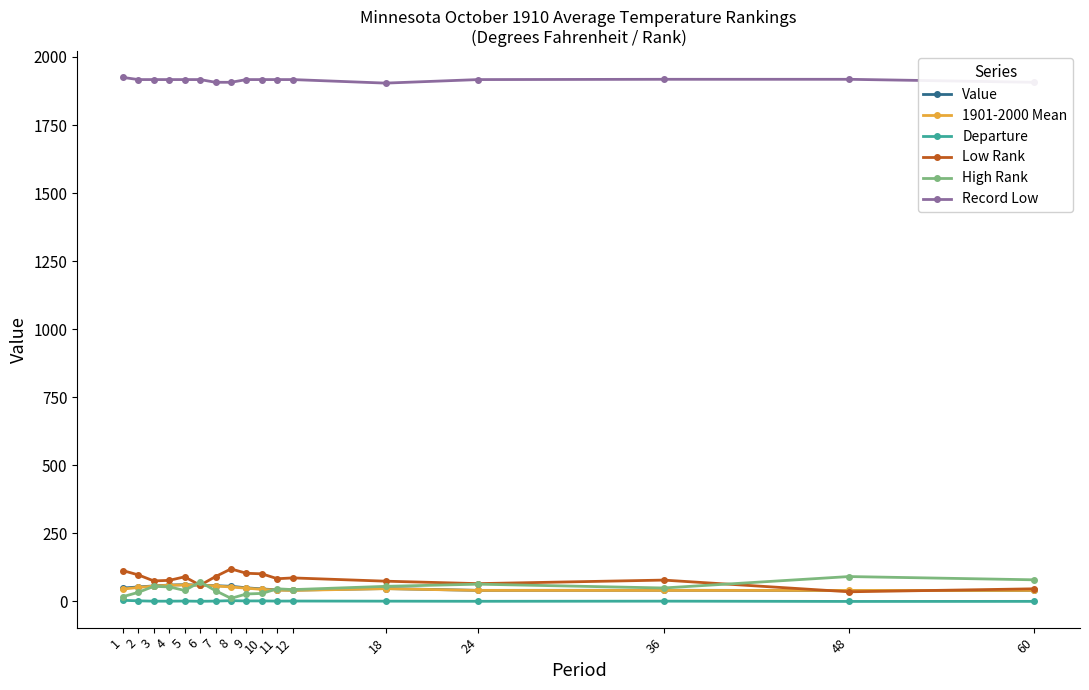

The value of Value at 18 is 47.0. True or false?

True